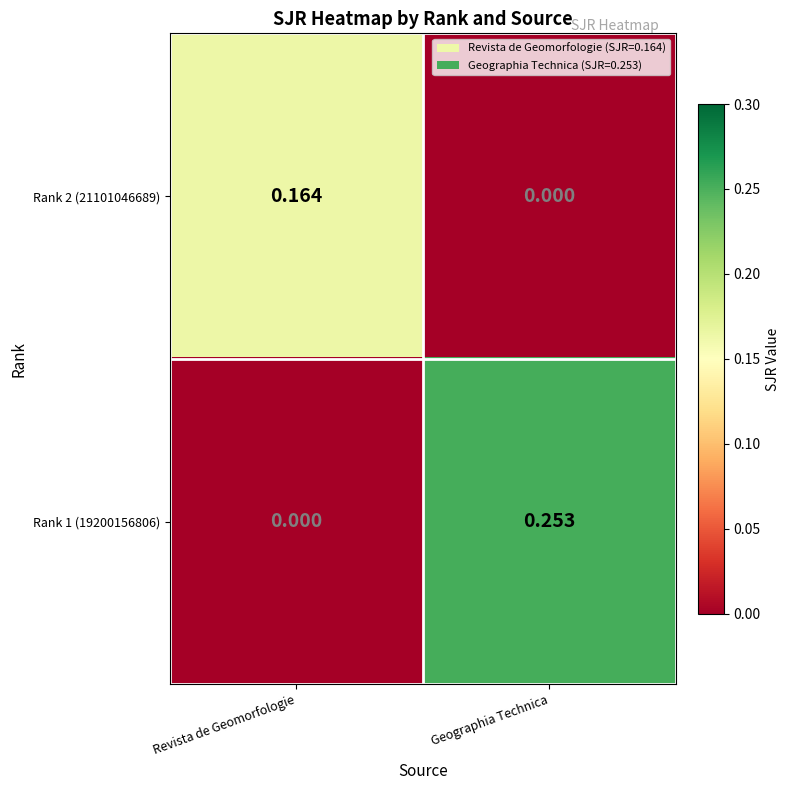

List the labels in order of Rank 1 (19200156806) value, smallest first.

Revista de Geomorfologie, Geographia Technica